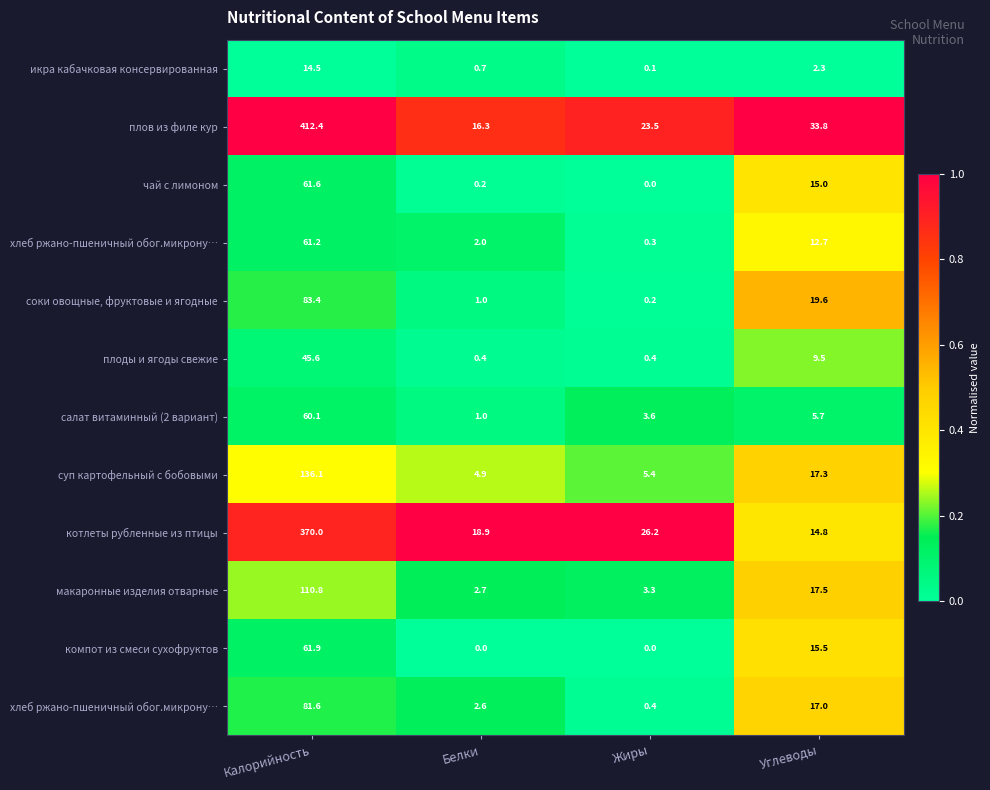

At how many categories does at least one series exceed 0?

4